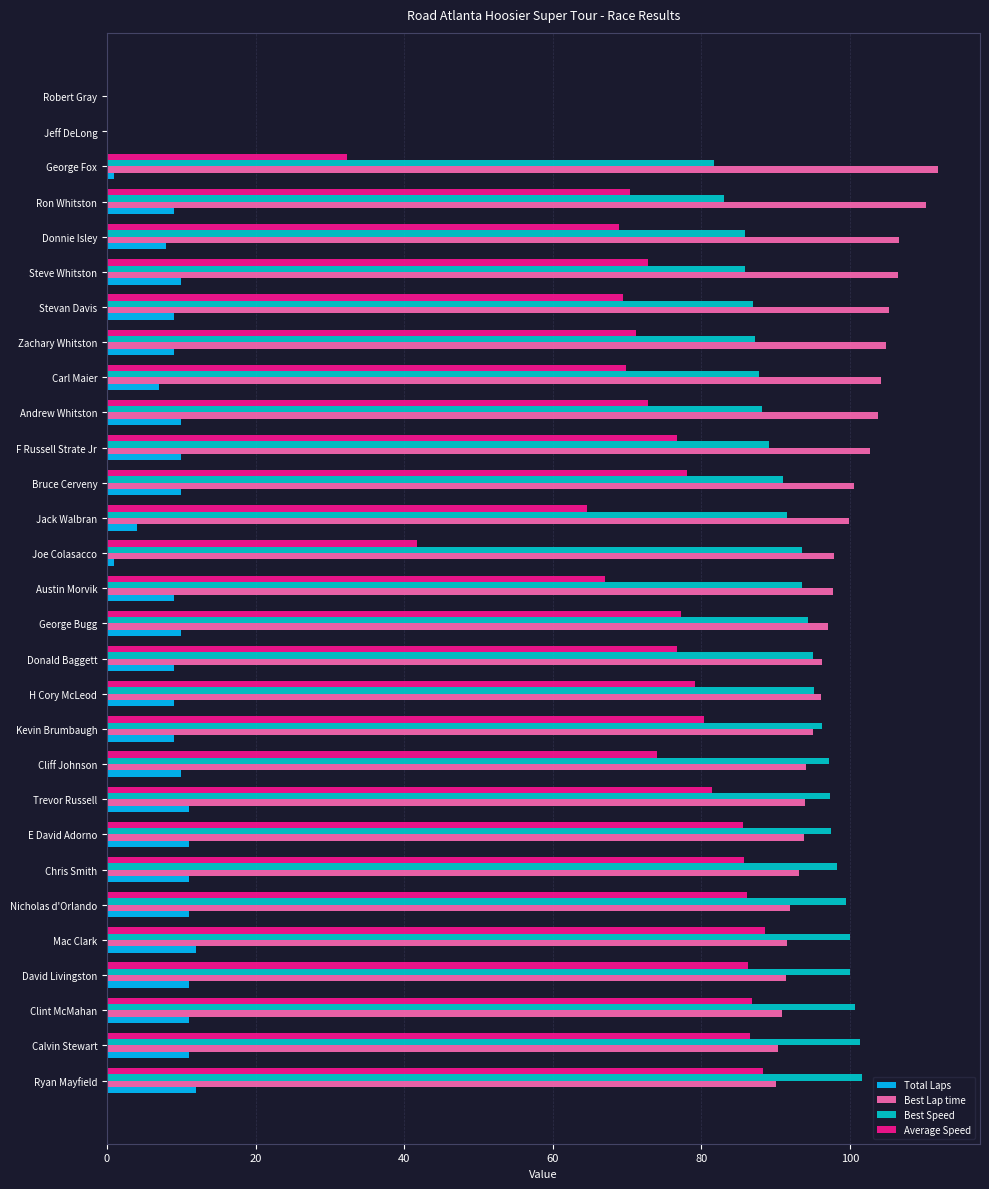

Which series has the largest total across all categories?

Best Lap time